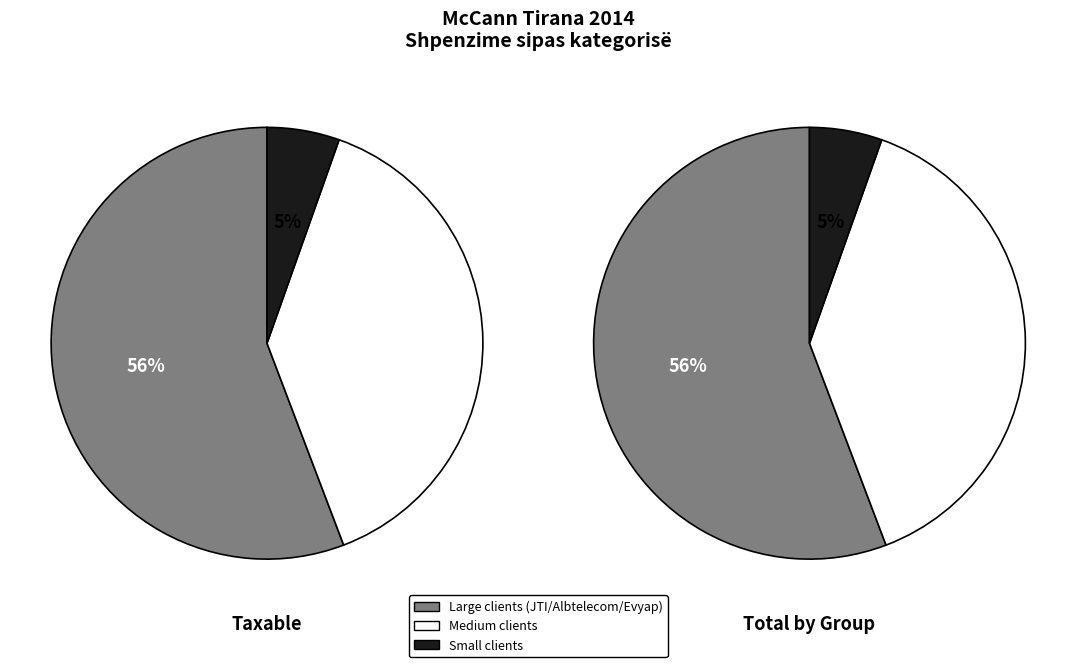

Is it true that Energji... për adminstratën is 14% of the pie?

False